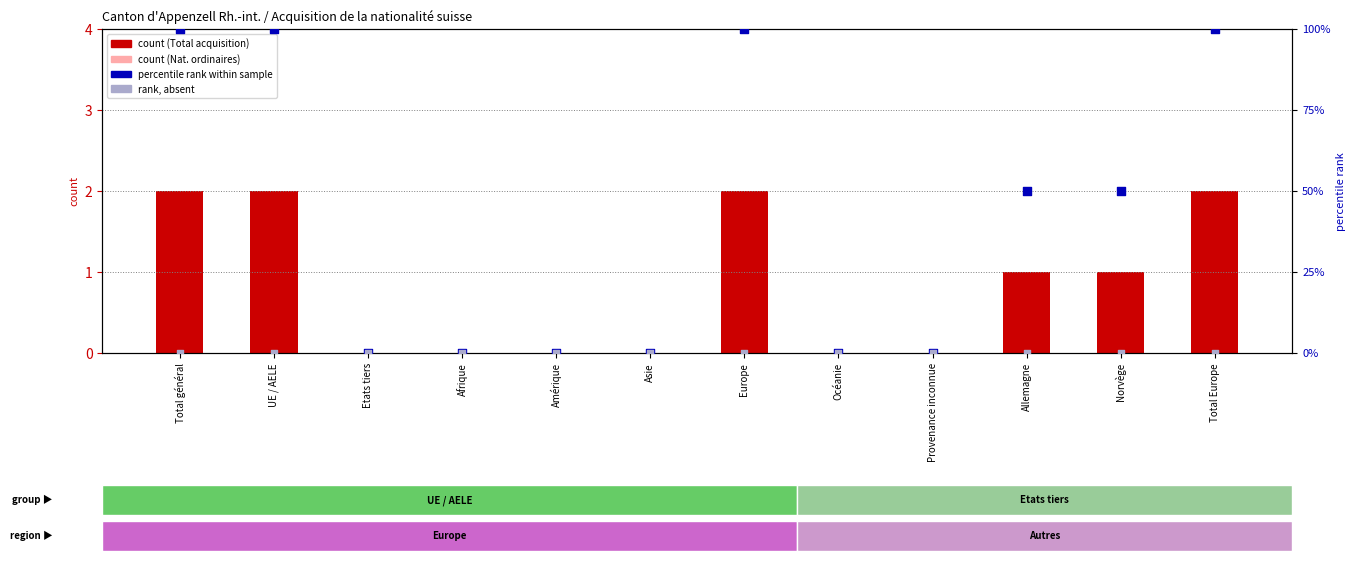

At how many categories does at least one series exceed 81?

4